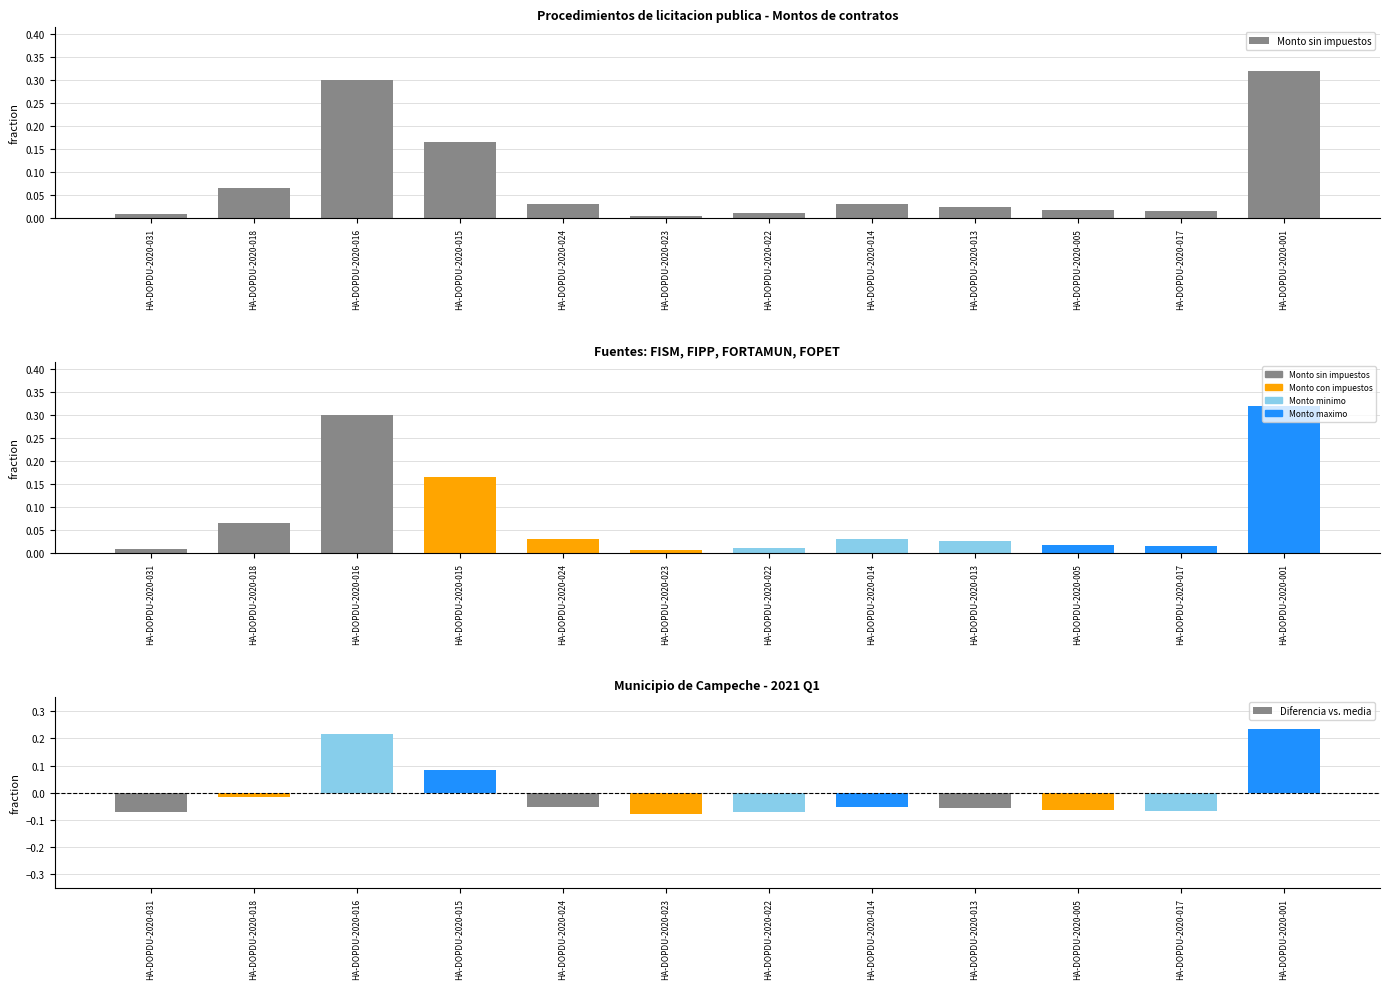

Which series has the largest total across all categories?

Monto sin impuestos